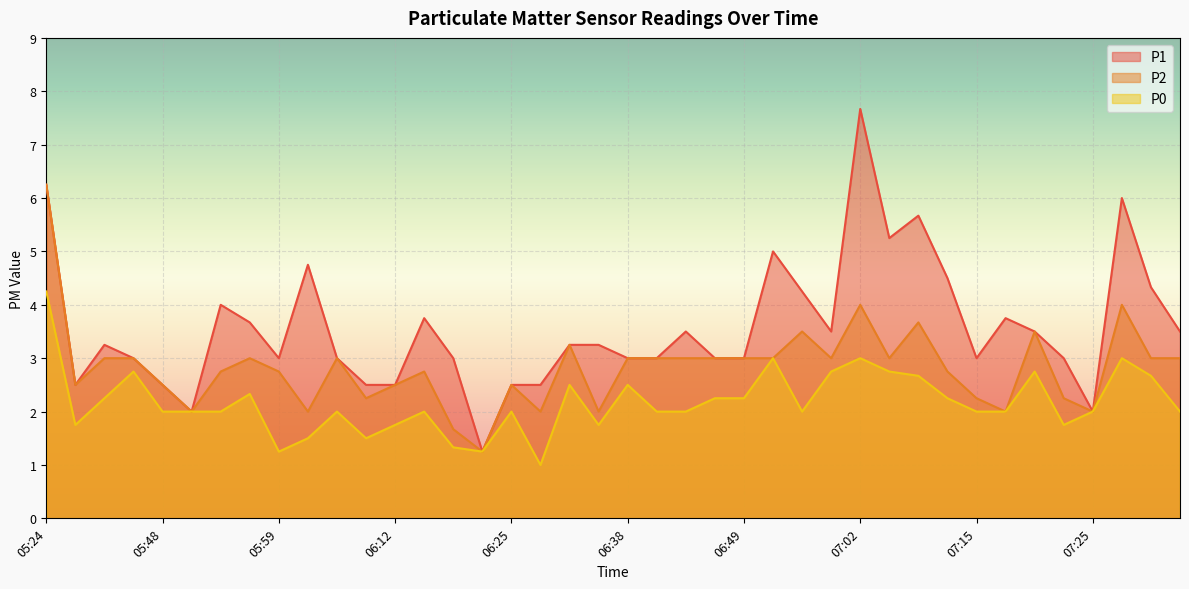

True or false: P1 and P0 cross at least once.

False